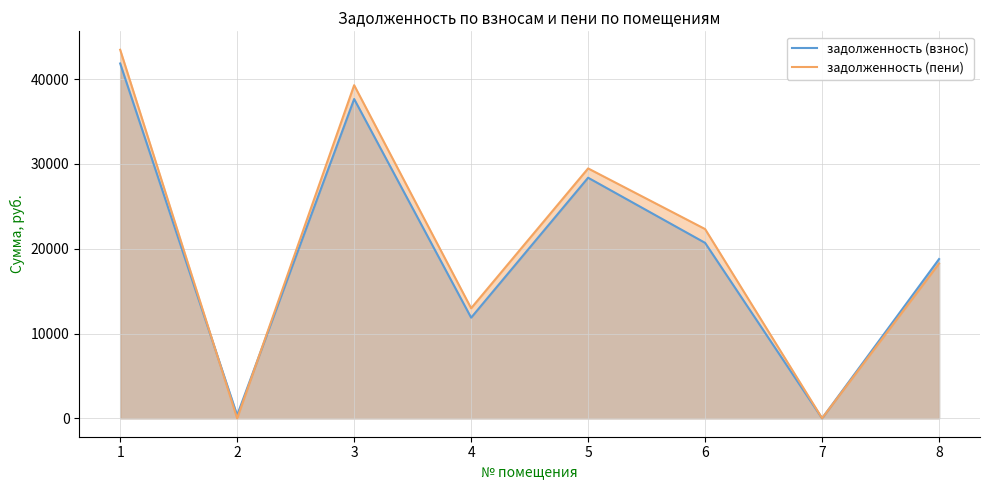

What is the sum of all задолженность (пени) values?

165795.3